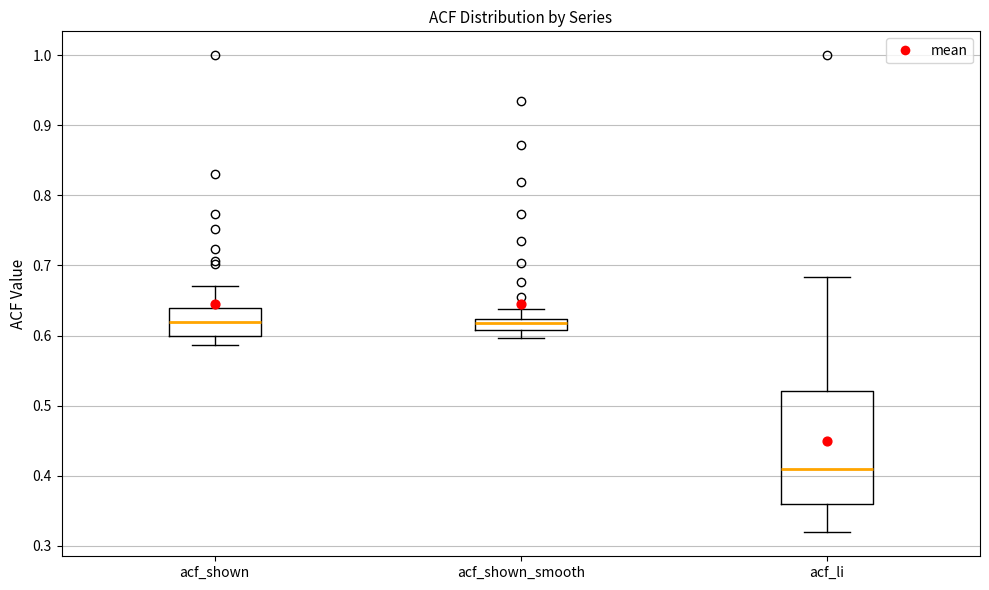

Where does the upper whisker of the box for acf_shown_smooth end on the y-axis? The values are not printed on the chart, so give them approximately, as read against the axis.

0.64